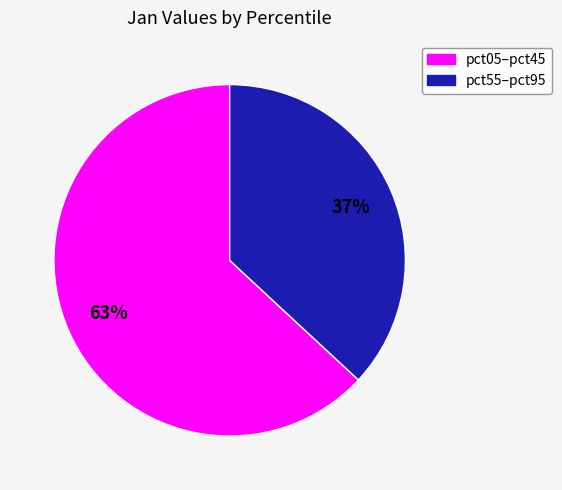

To the nearest percent, what portion does pct55–pct95 represent?

37%